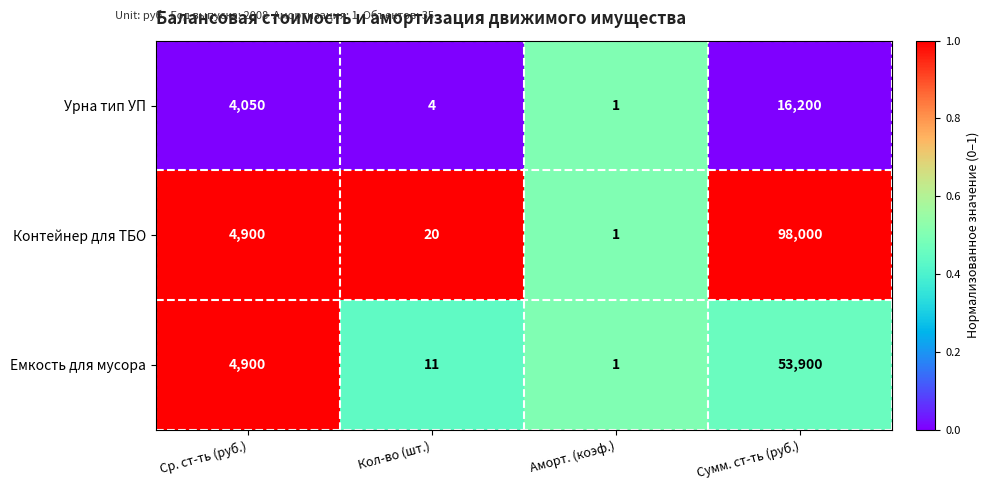

Rank the series by their maximum value, from highest to lowest.

Контейнер для ТБО, Емкость для мусора, Урна тип УП